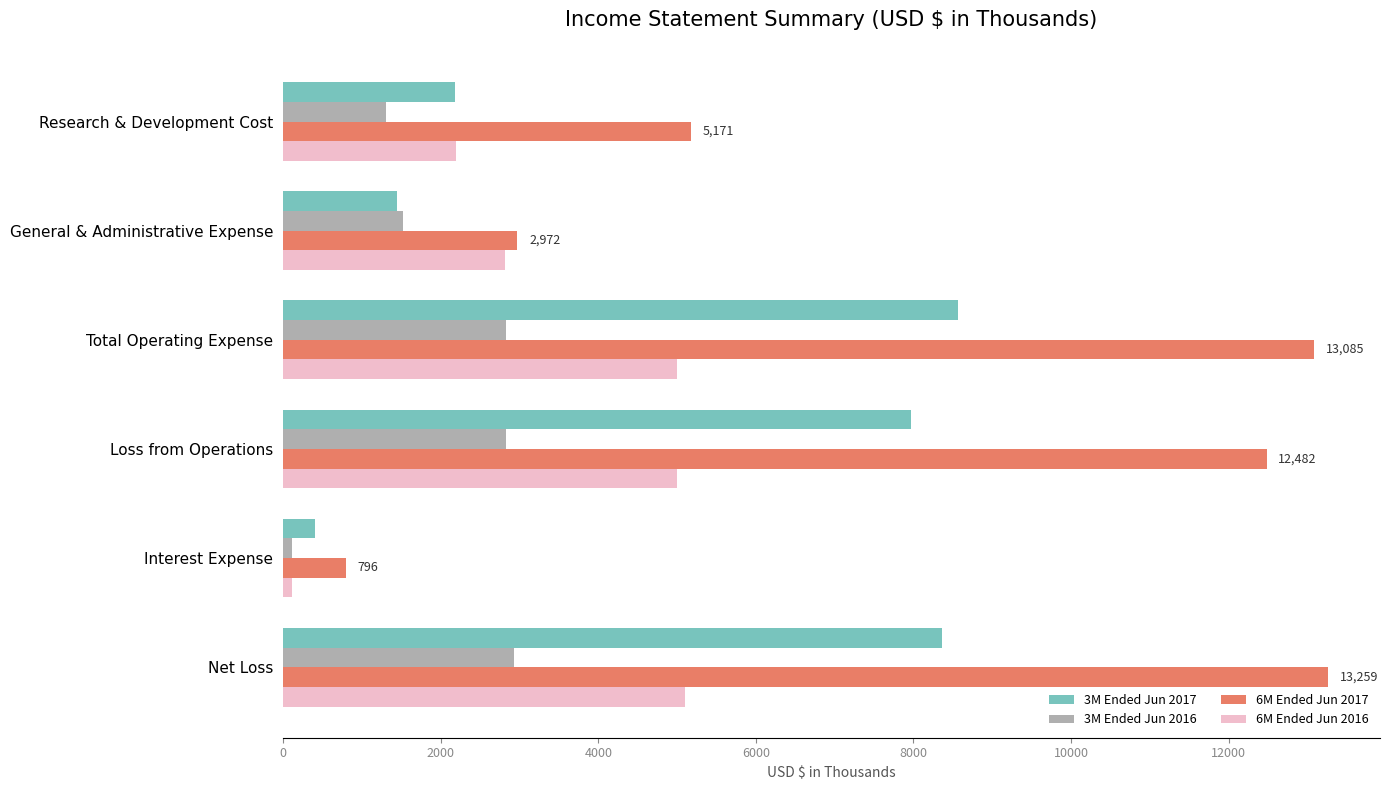

What is the difference between the second highest and minimum values in the 3M Ended Jun 2016 series?

2713